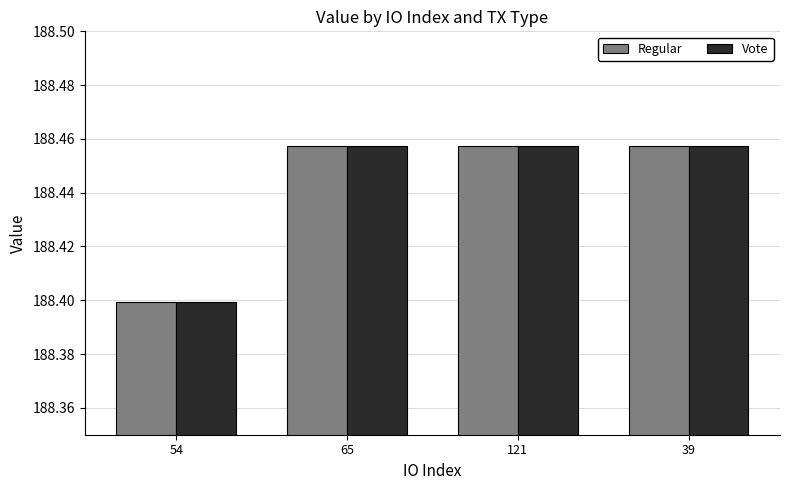

Count the Regular values in the range 188 to 189.

4